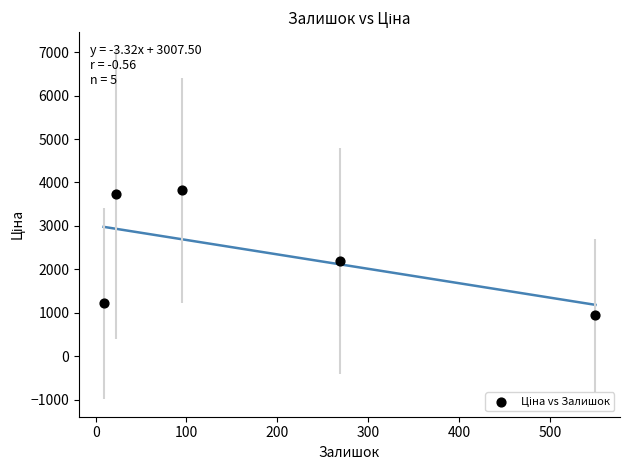

What Y value in the scatter plot is closest to 2380?

2198.3